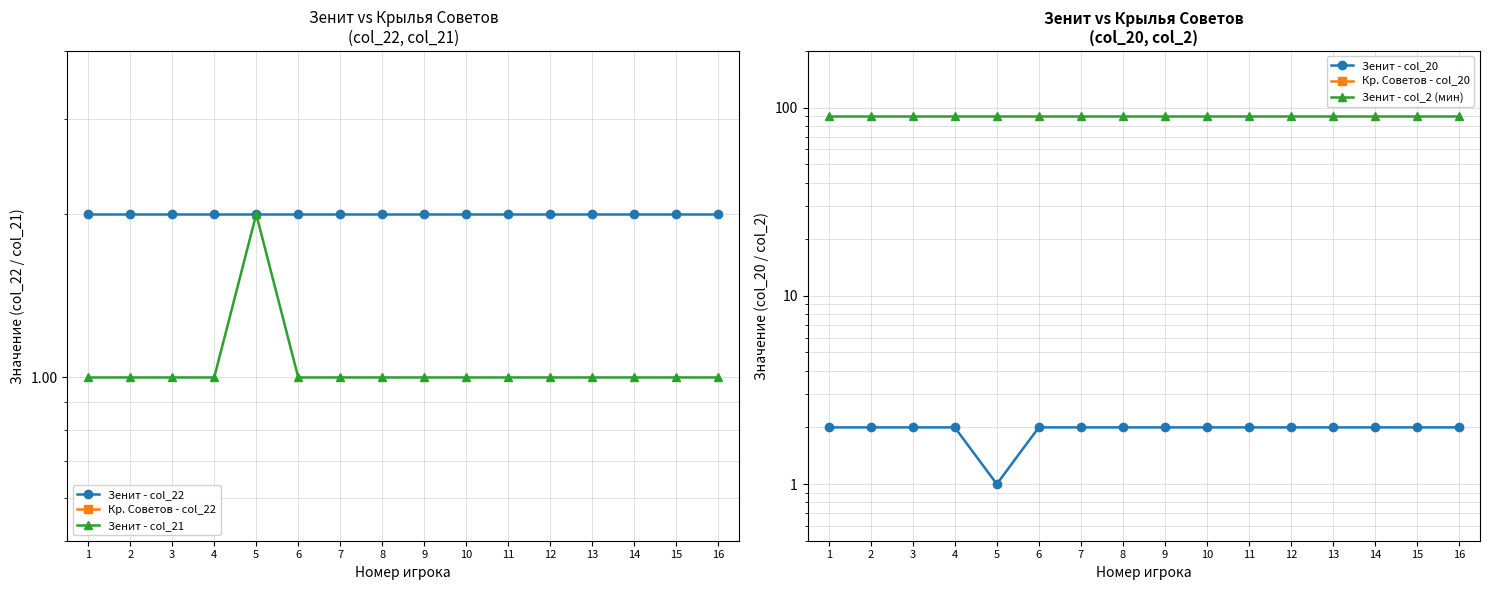

Which category has the lowest value in the Кр. Советов - col_22 series?

1